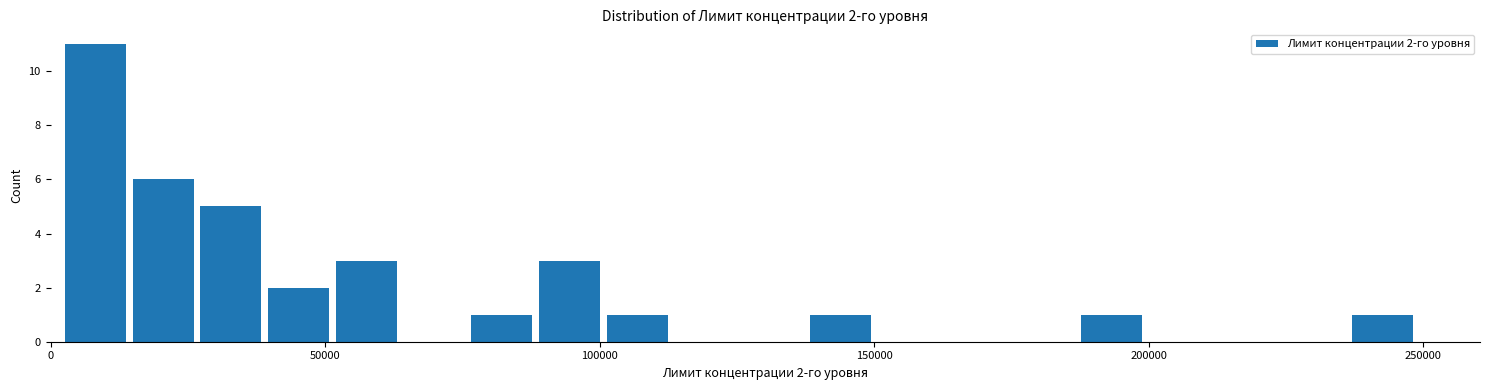

Around what value on the x-axis is the tallest bar? Give the approximate position of its centre, as read against the axis.

10000